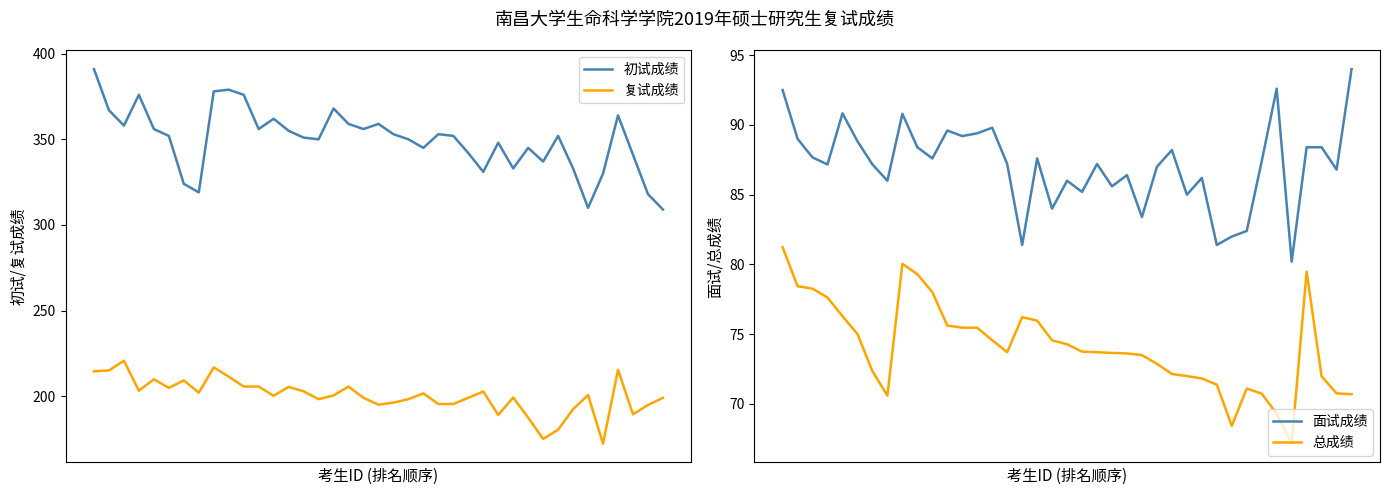

What is the difference between the 复试成绩 values at 6 and 9?

2.2